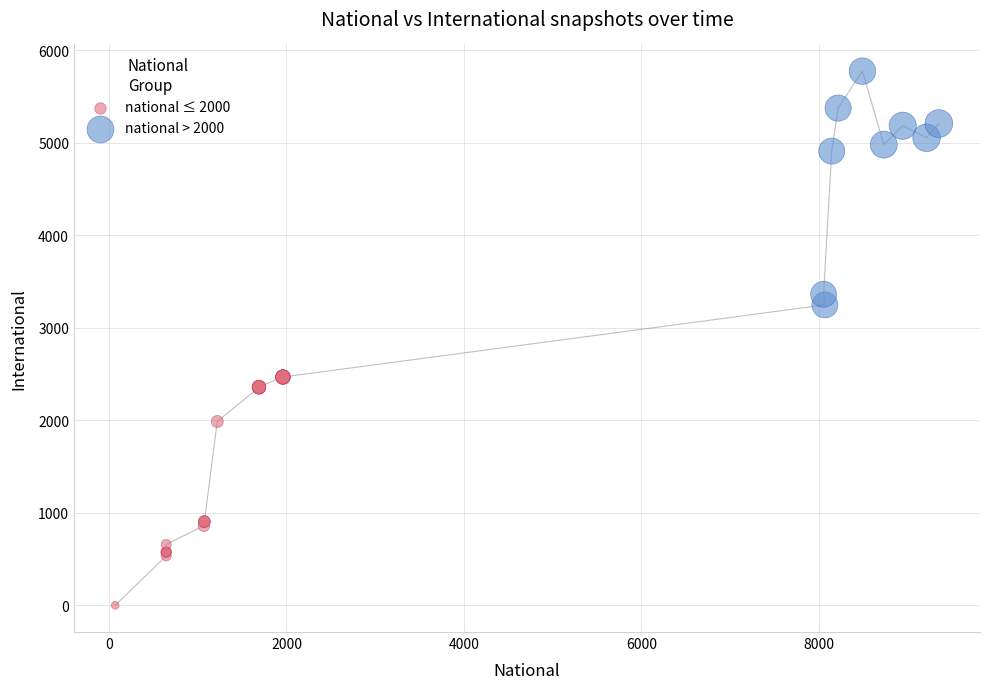

Which series contains the lowest Y value?

national ≤ 2000